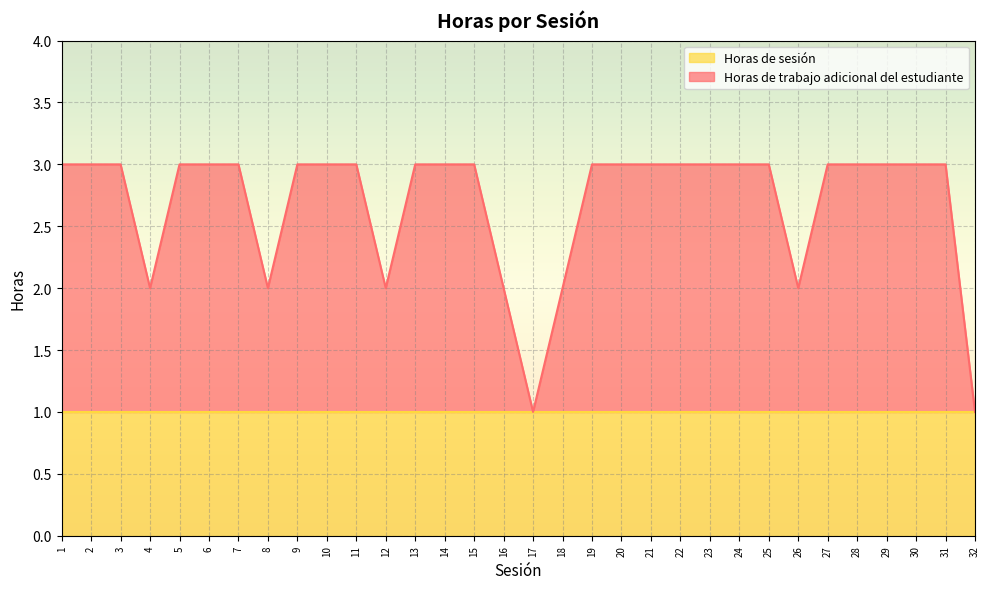

What is the value of the 21st point from the left?

3